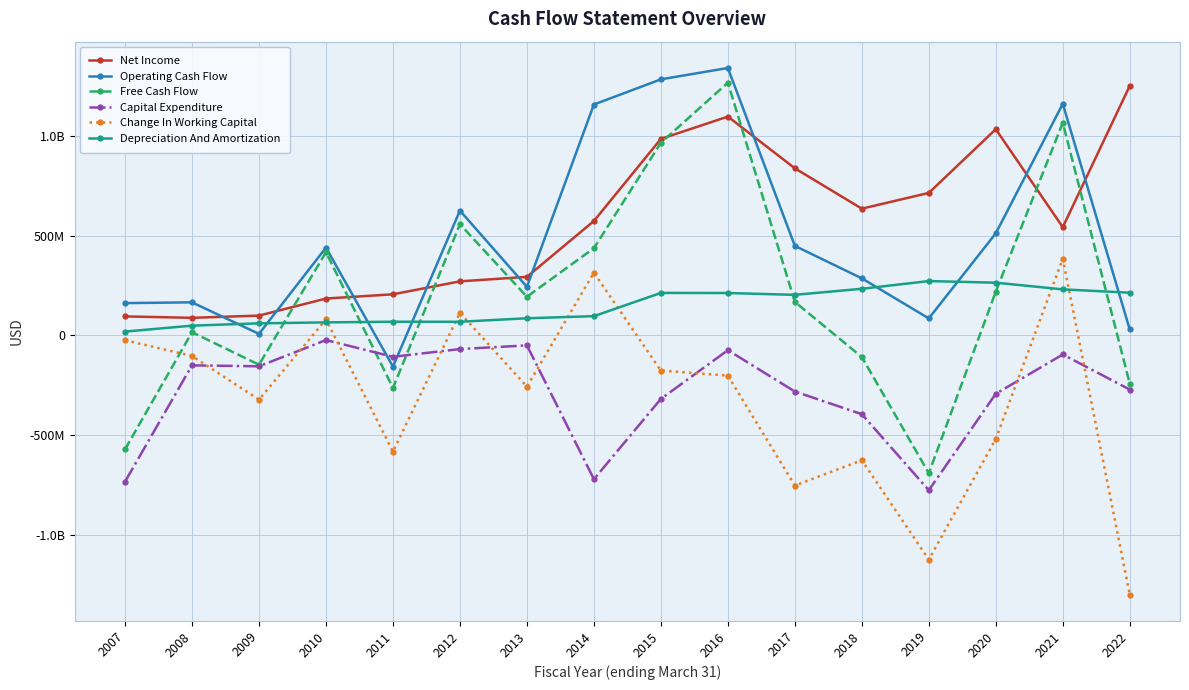

Rank the categories by Operating Cash Flow value from highest to lowest.

2016, 2015, 2021, 2014, 2012, 2020, 2017, 2010, 2018, 2013, 2008, 2007, 2019, 2022, 2009, 2011